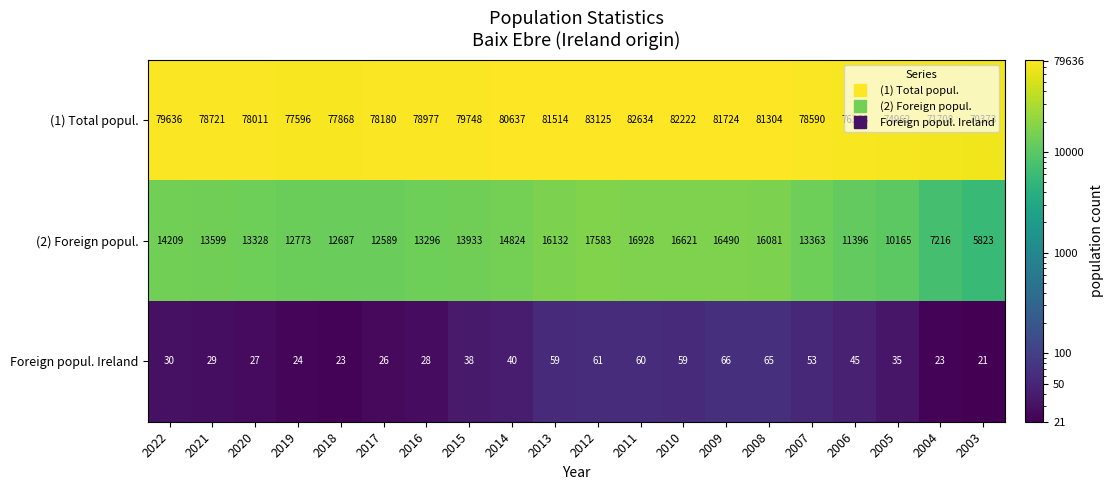

What is the difference between the second highest and minimum values in the Foreign popul. Ireland series?

44